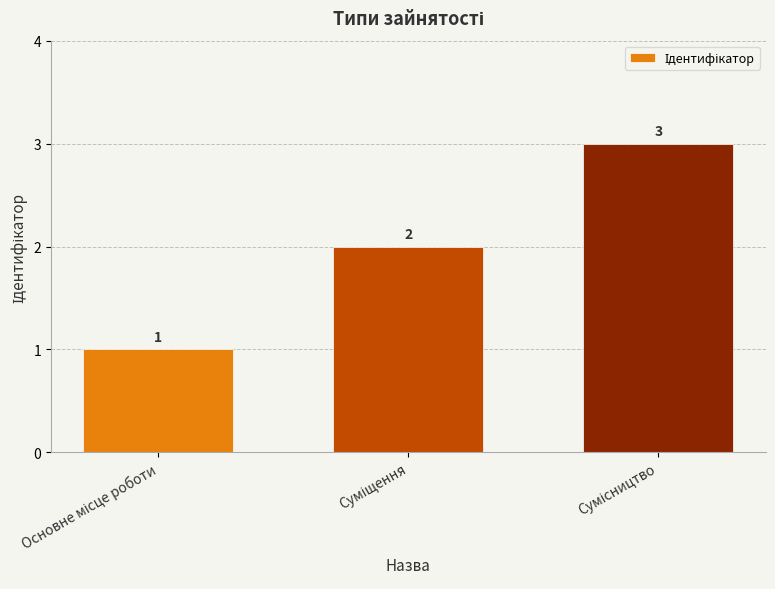

What is the value of the 3rd bar from the left?

3